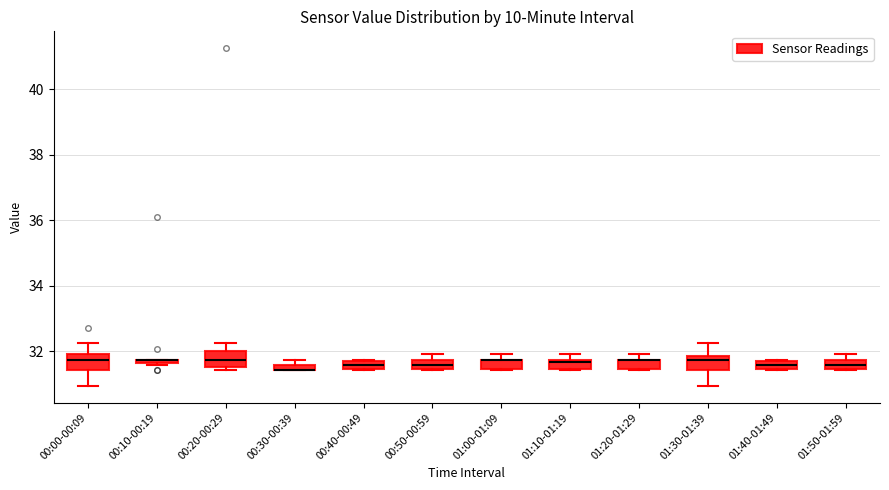

Where is the lower edge of the box for 01:30-01:39 on the y-axis? The values are not printed on the chart, so give them approximately, as read against the axis.

31.4